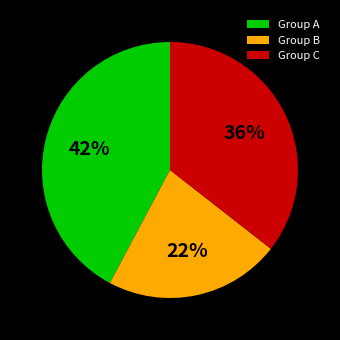

To the nearest percent, what percentage of the pie is Group B?

22%